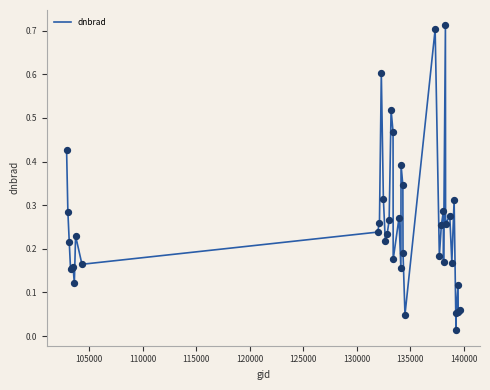

How many lines are shown in the chart?

1